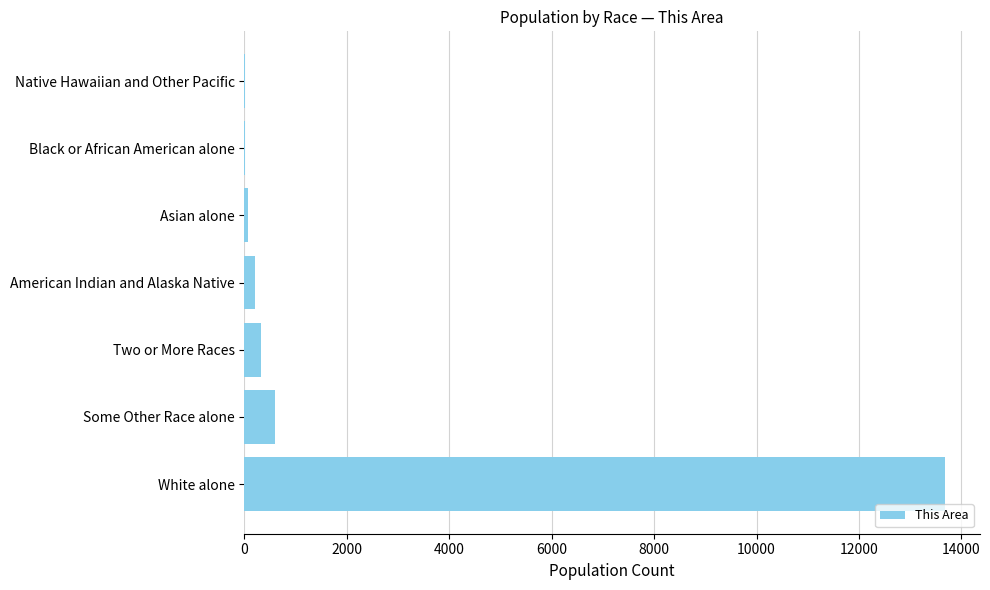

What is the sum of the values at Two or More Races and White alone?

14002